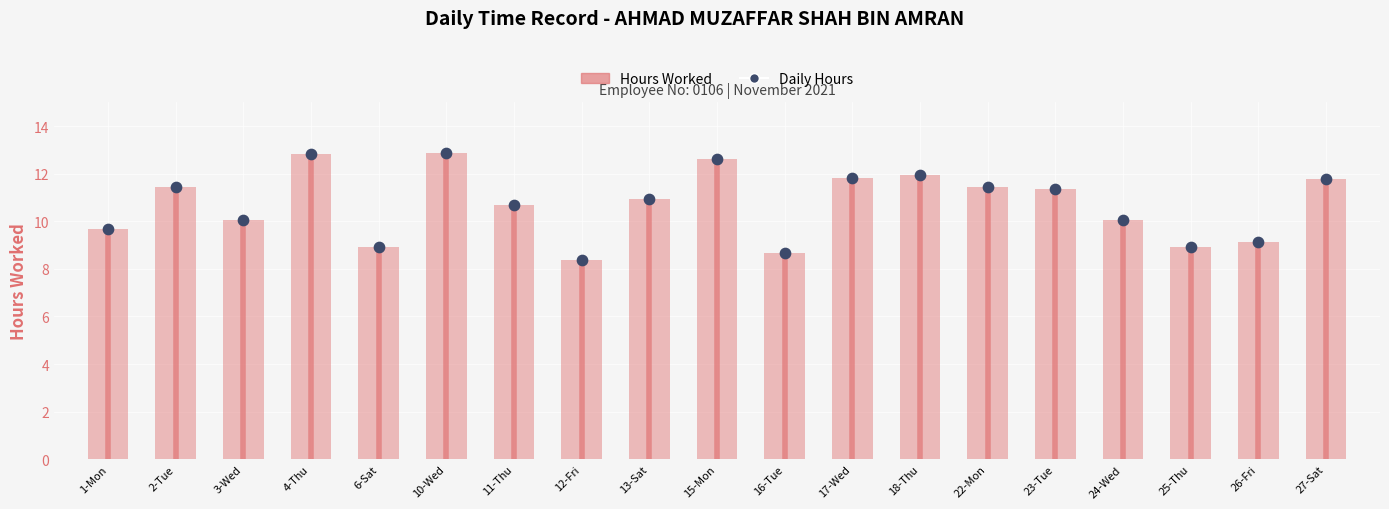

Which series reaches the maximum Y coordinate?

Hours Worked